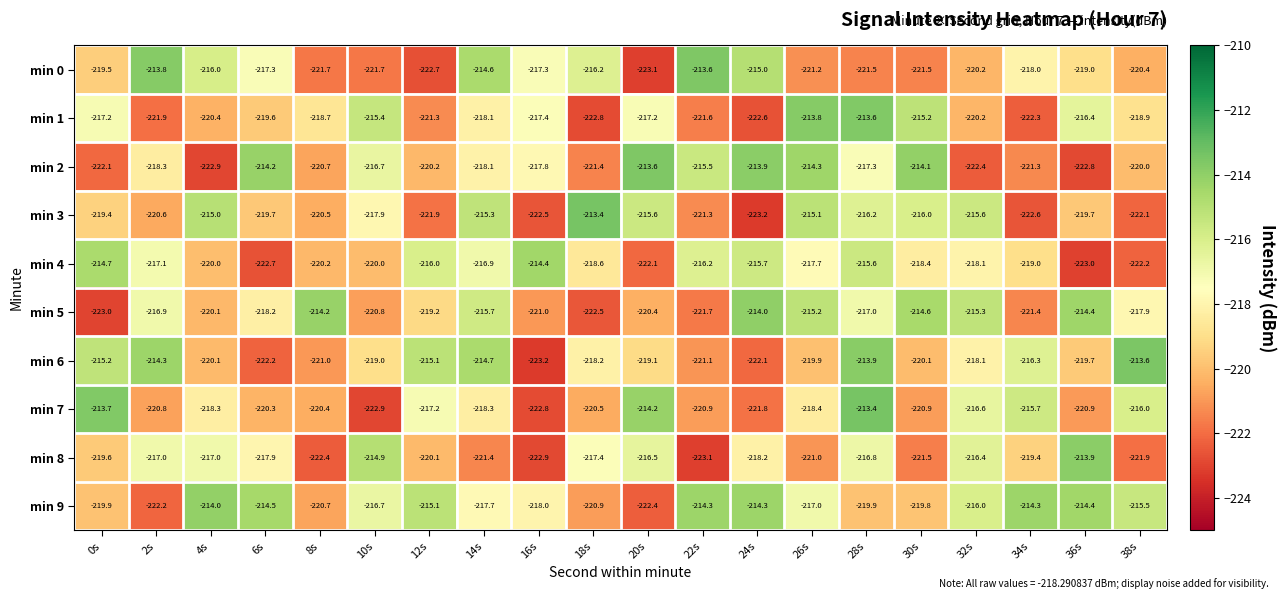

Which category has the highest value in the min 1 series?

28s